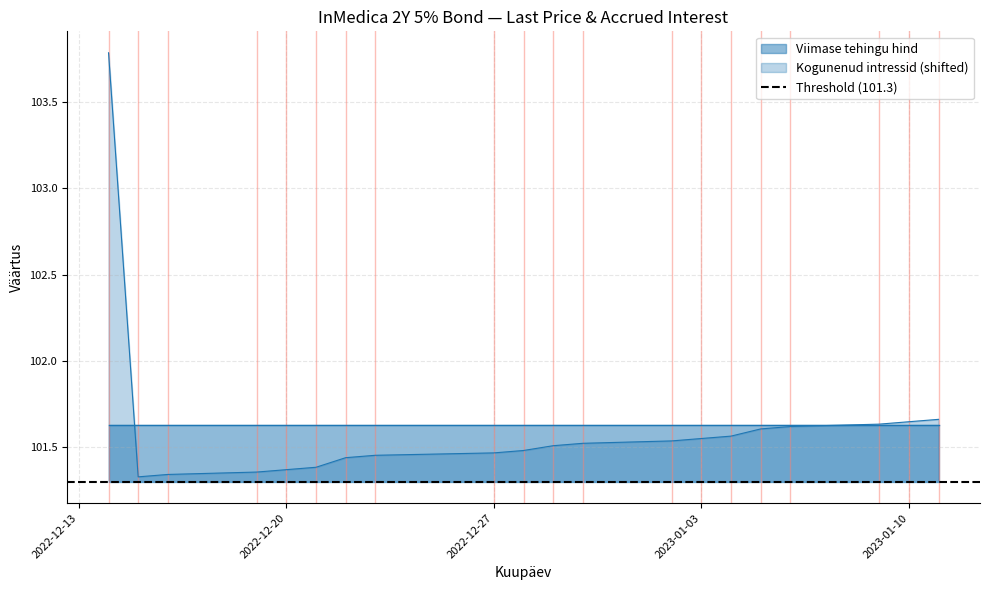

What is the difference between the maximum and second lowest values?

2.4